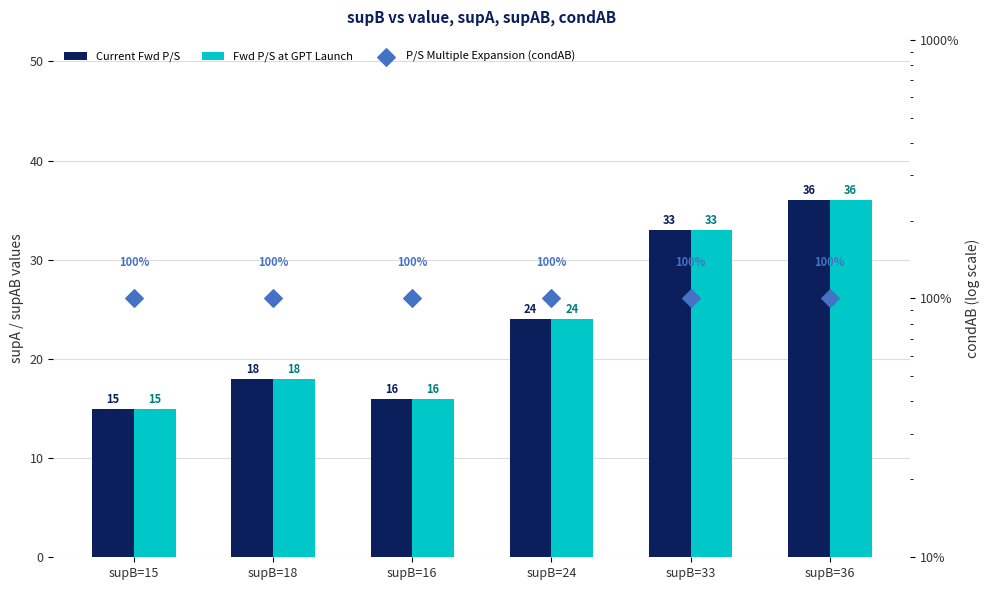

Which series reaches the maximum Y coordinate?

Current Fwd P/S